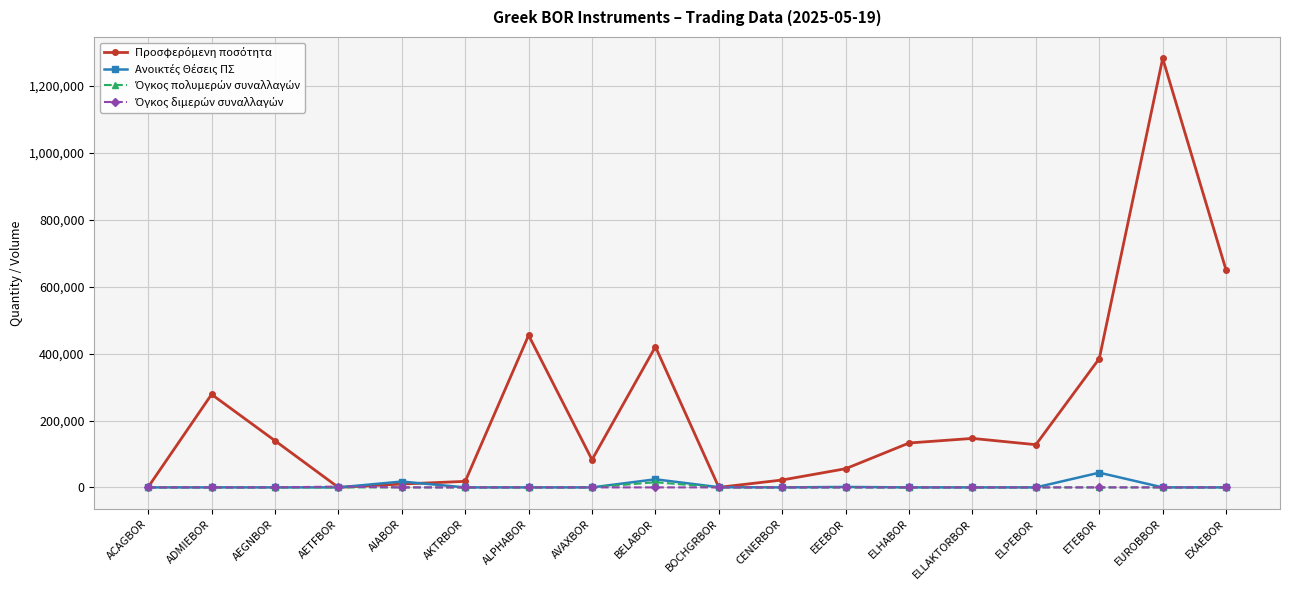

What is the label of the 3rd point from the right?

ETEBOR